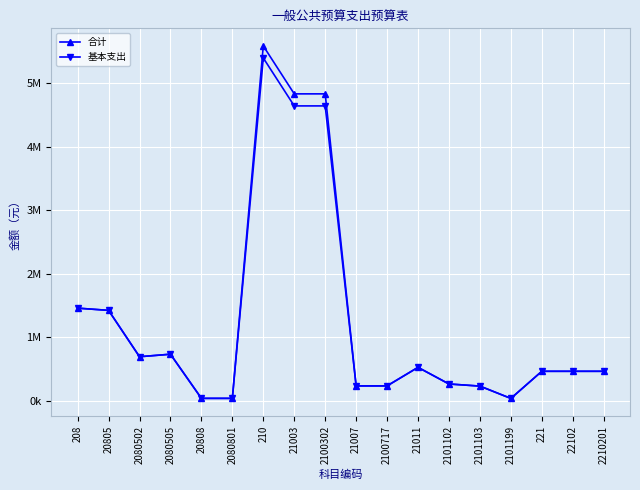

What are all the series names shown in the legend?

合计, 基本支出